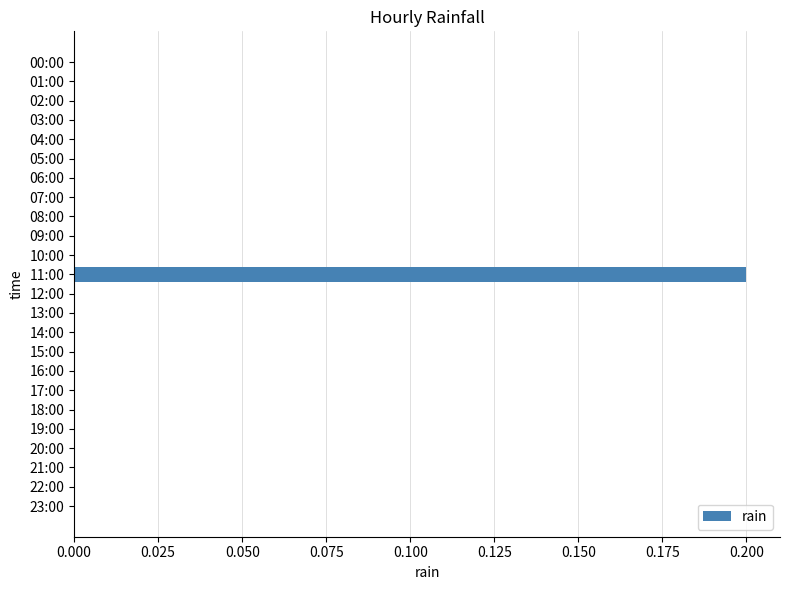

The chart shows a value of 0.0 at 12:00. True or false?

True